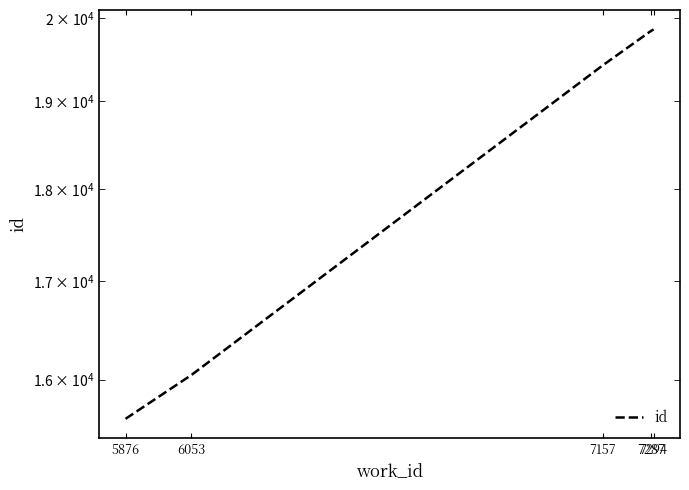

How many lines are shown in the chart?

1